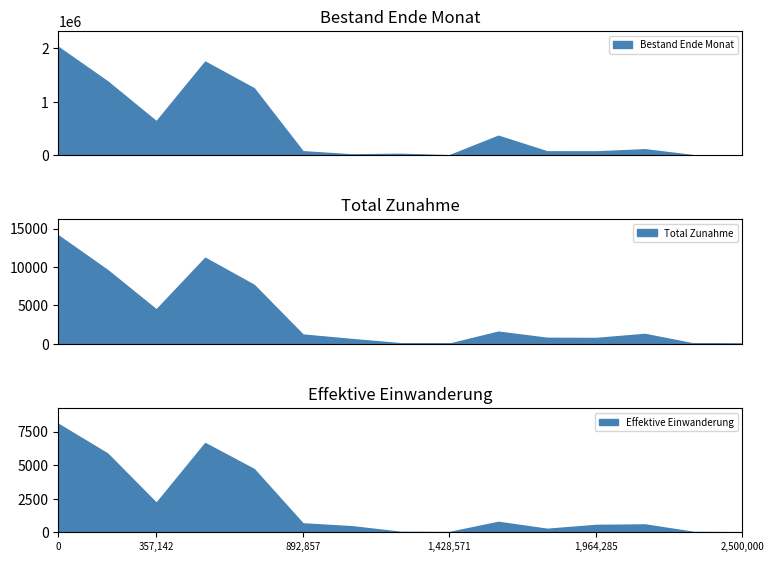

Is it true that Effektive Einwanderung equals 978 at 892,857?

False